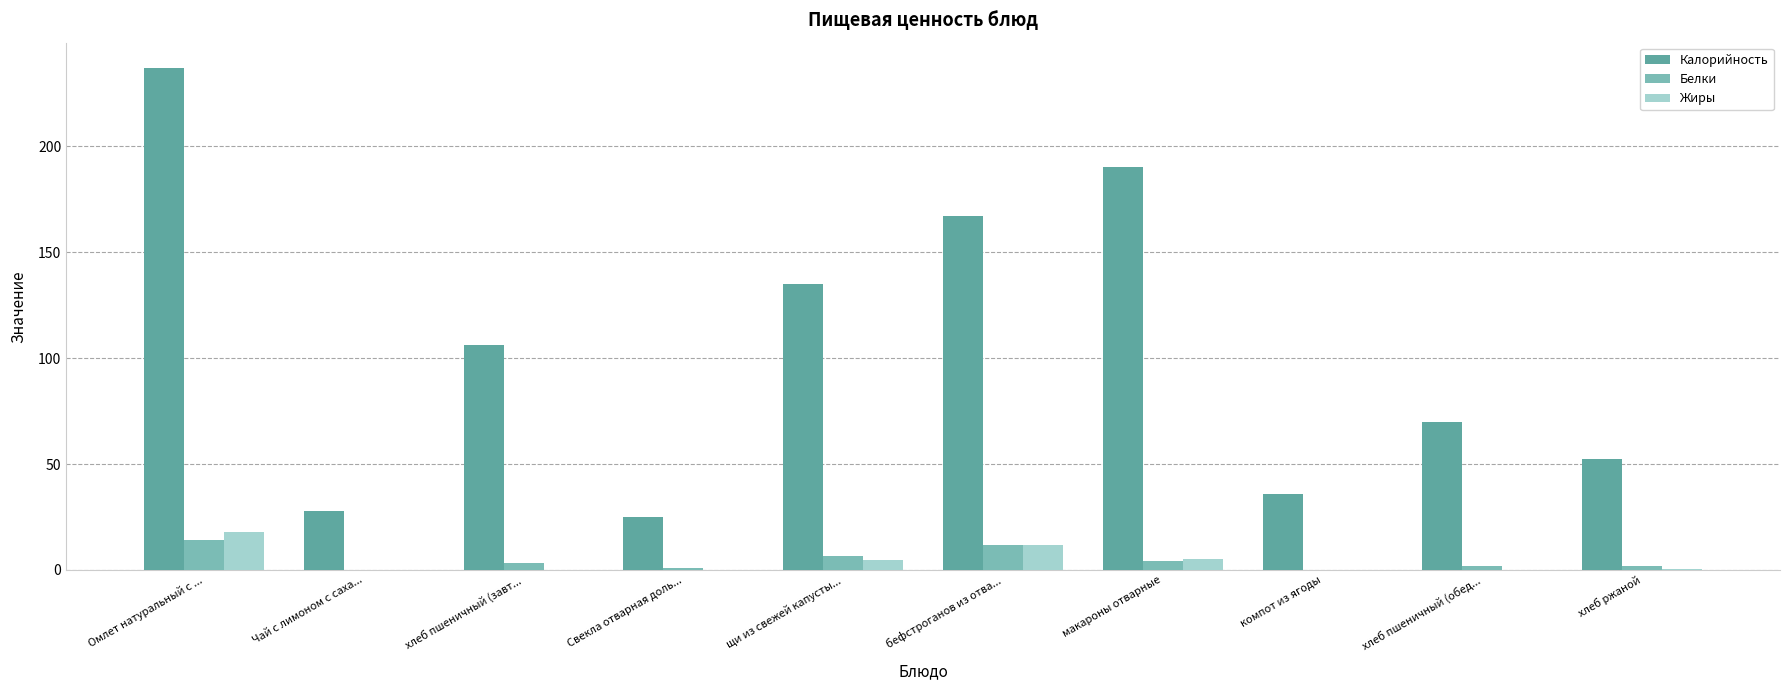

What is the maximum value shown in the chart?

237.0